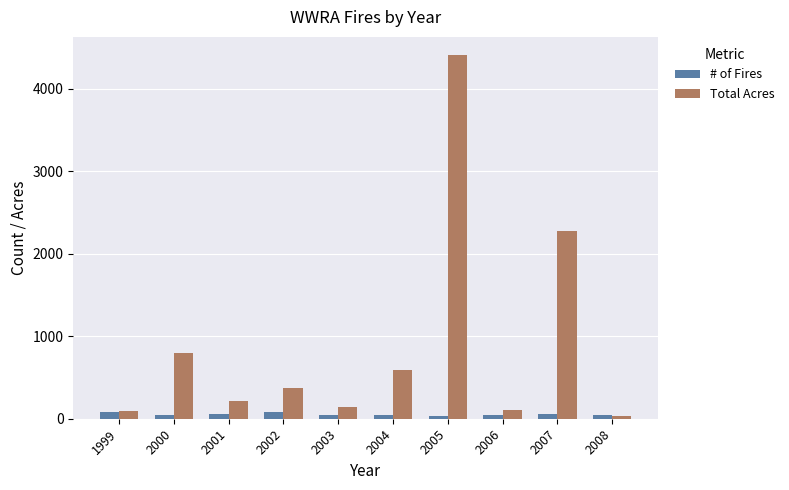

Is the value of # of Fires at 2008 greater than the value of Total Acres at 2003?

No